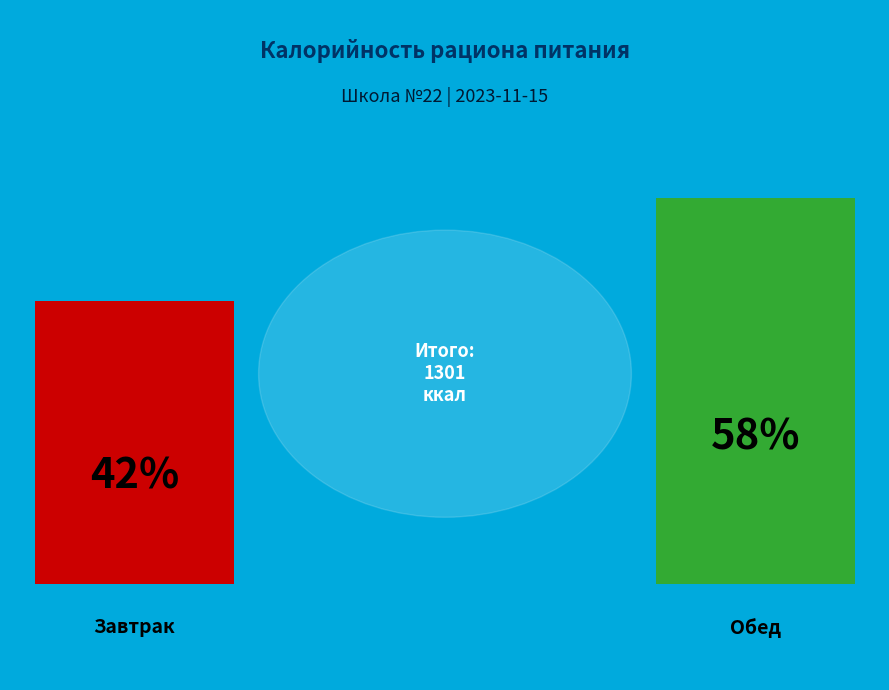

To the nearest percent, what is the average slice percentage?

50%